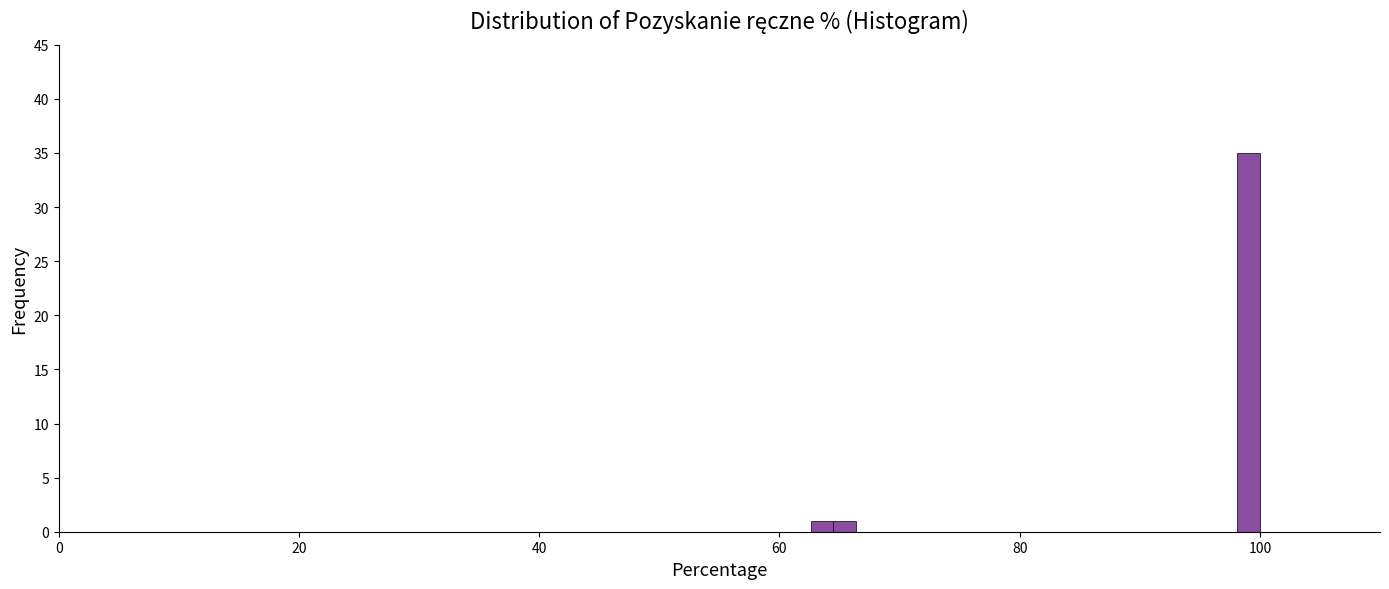

Around what value on the x-axis is the tallest bar? Give the approximate position of its centre, as read against the axis.

100